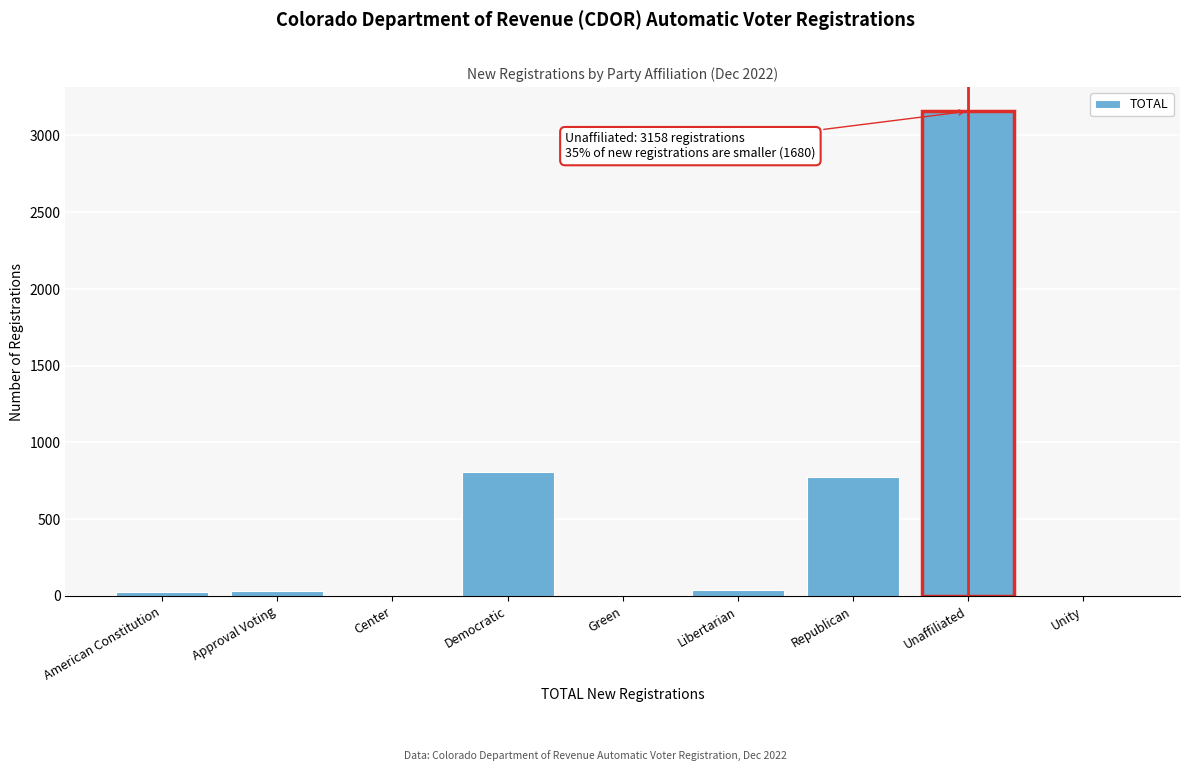

The value at Republican is 498. True or false?

False